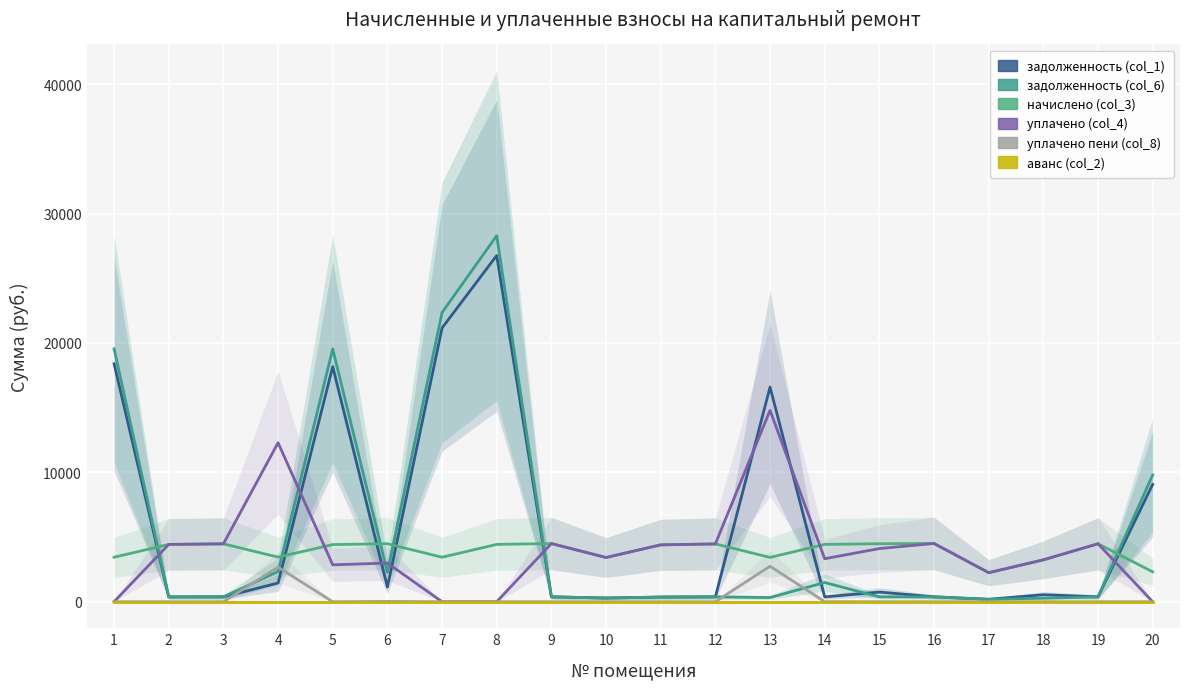

How many lines are shown in the chart?

6